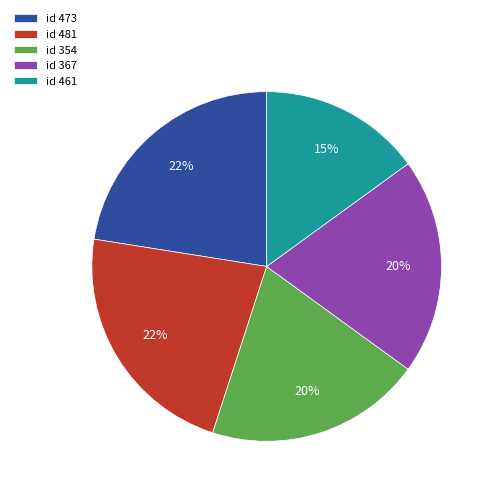

Is there a majority slice in this chart?

No